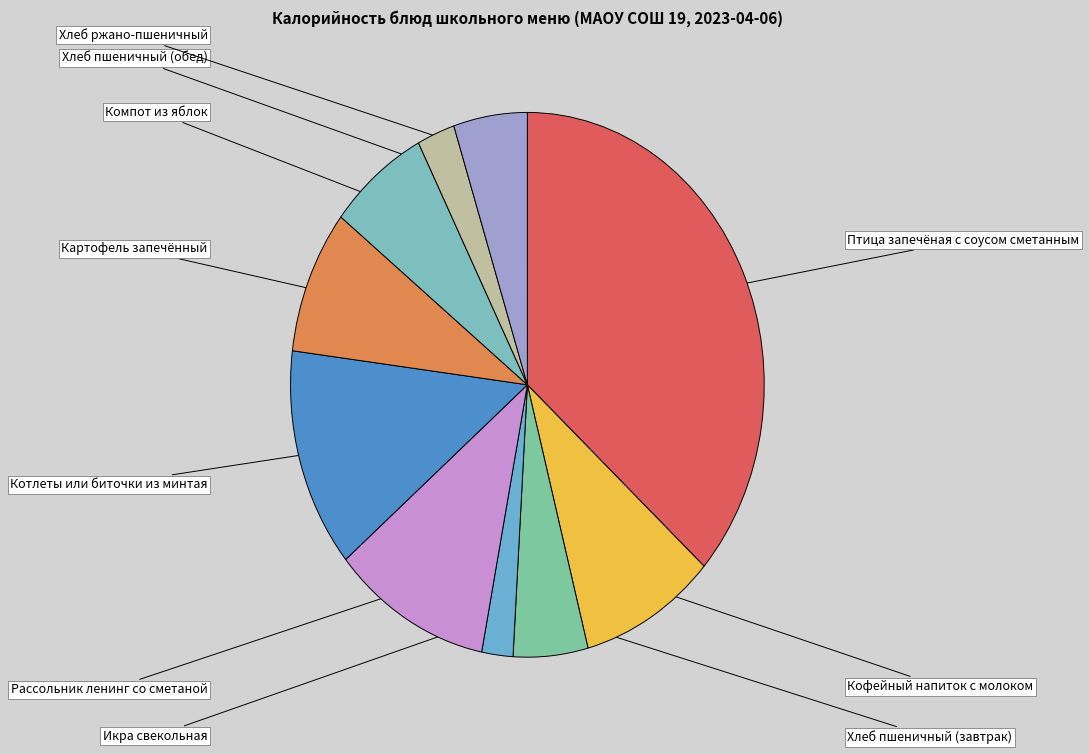

Is there a majority slice in this chart?

No